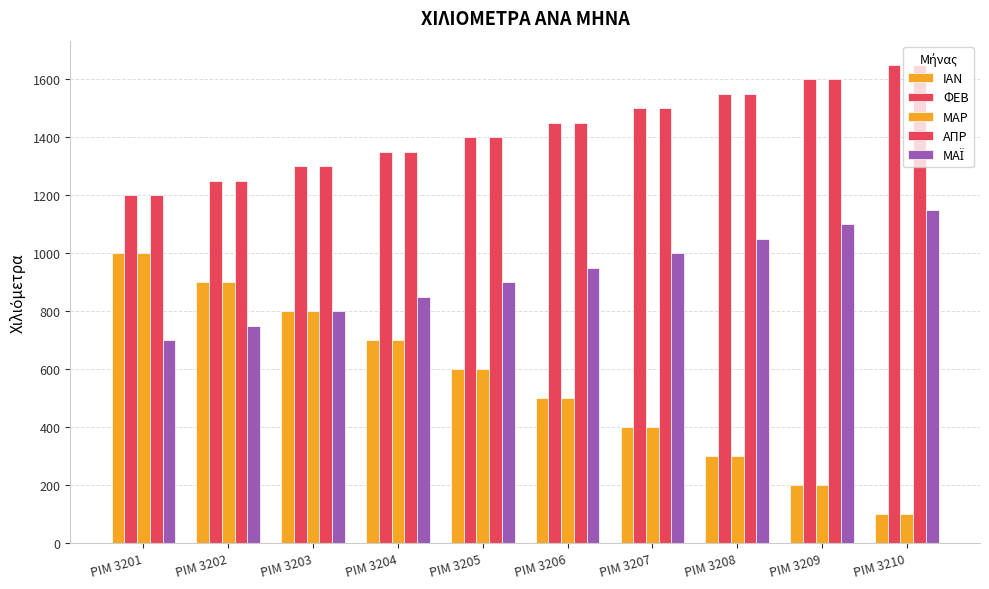

Count the number of categories in the chart.

10